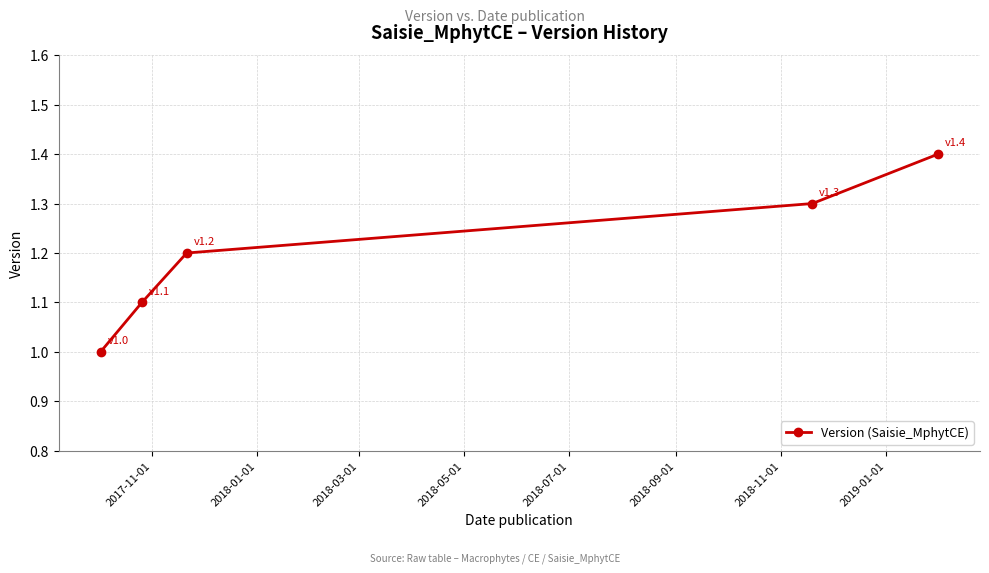

True or false: there are more than 0 points higher than both neighbors.

False